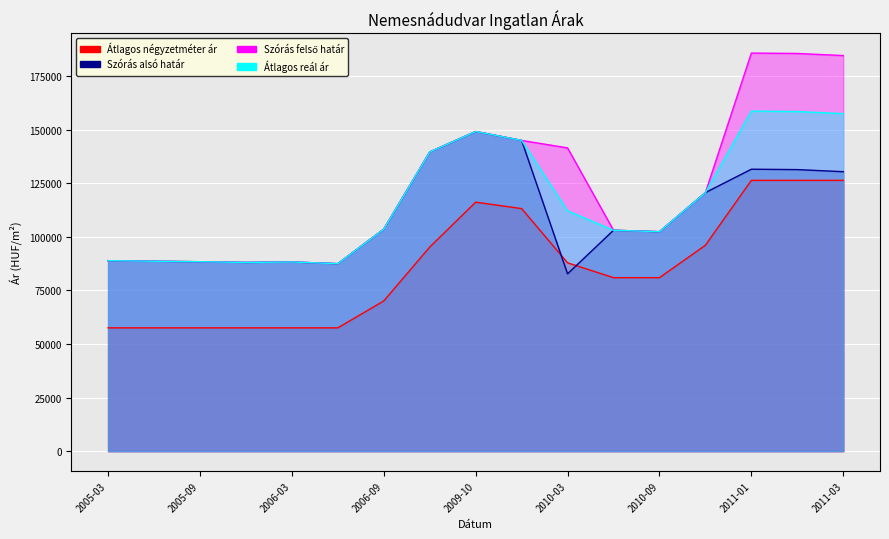

What is the difference between the highest and lowest values at 2010-06?

22119